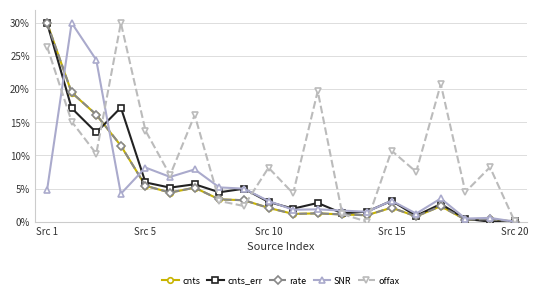

What are all the series names shown in the legend?

cnts, cnts_err, rate, SNR, offax